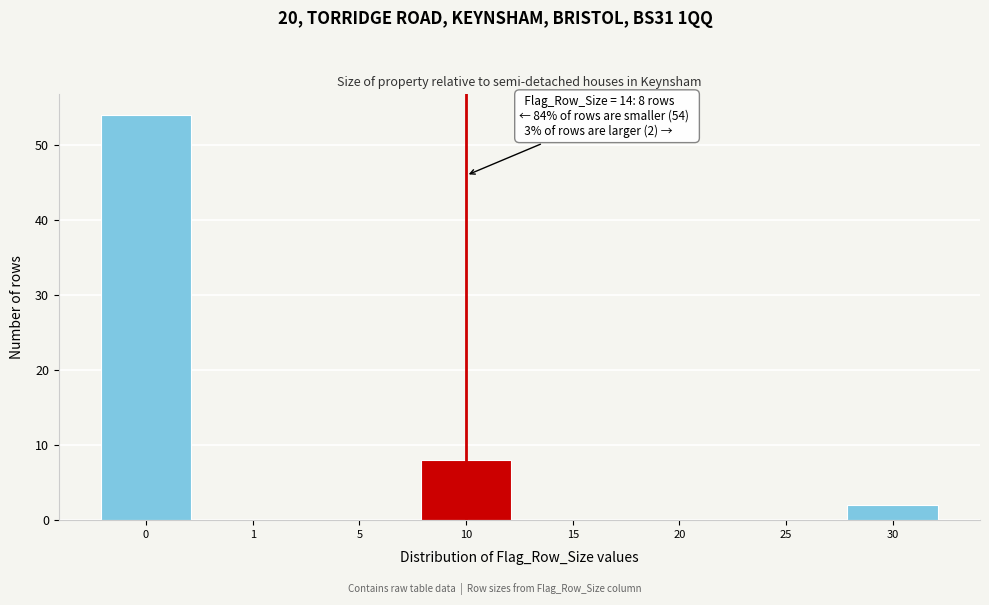

Reading right to left, extract all data points from this chart.

30=2	25=0	20=0	15=0	10=8	5=0	1=0	0=54